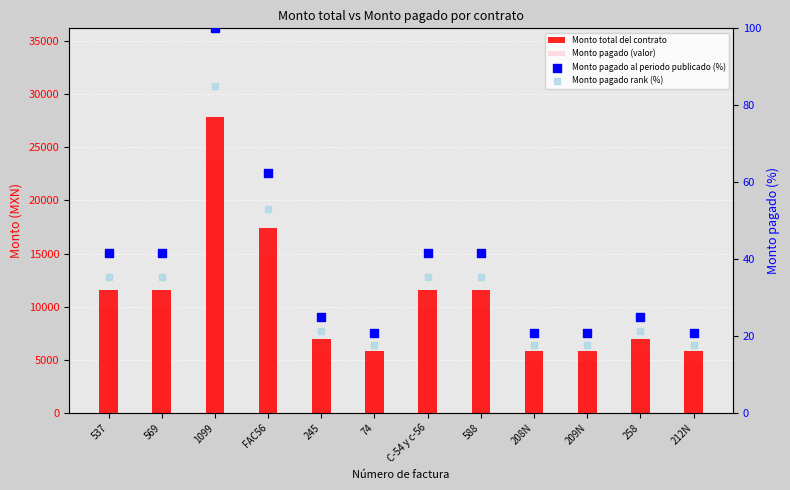

Which series has the largest total across all categories?

Monto total del contrato